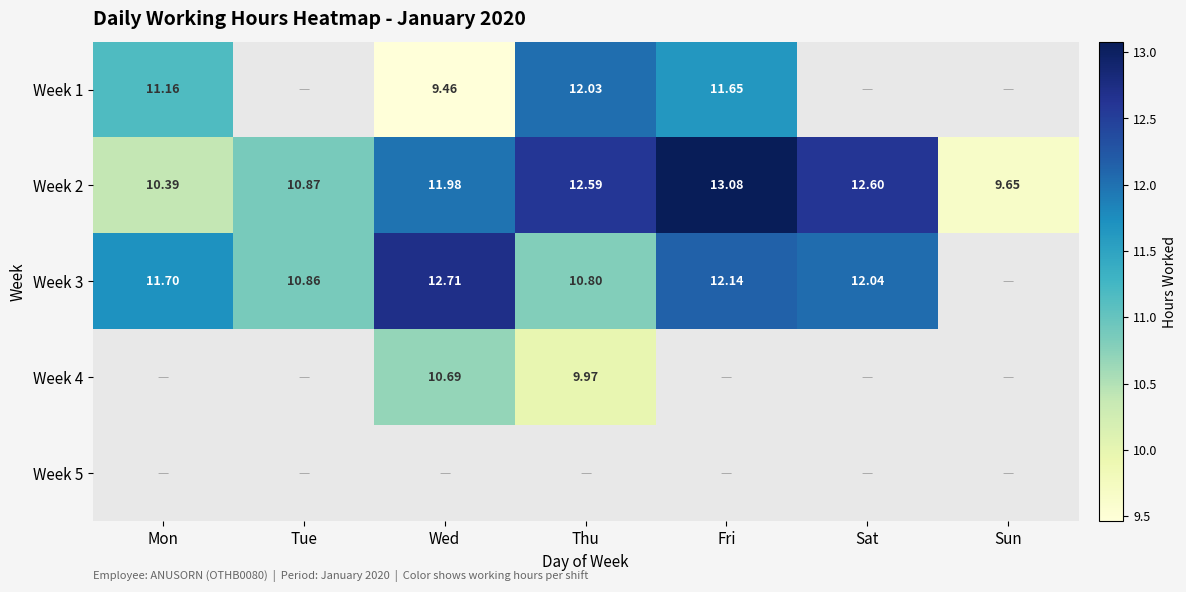

At which label is Week 2 closest to 11?

Tue